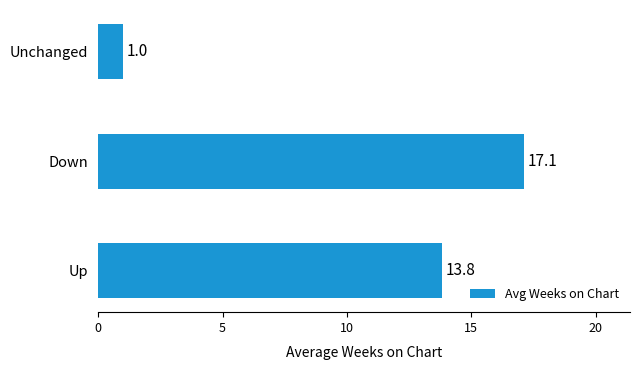

What is the sum of all values?

31.9